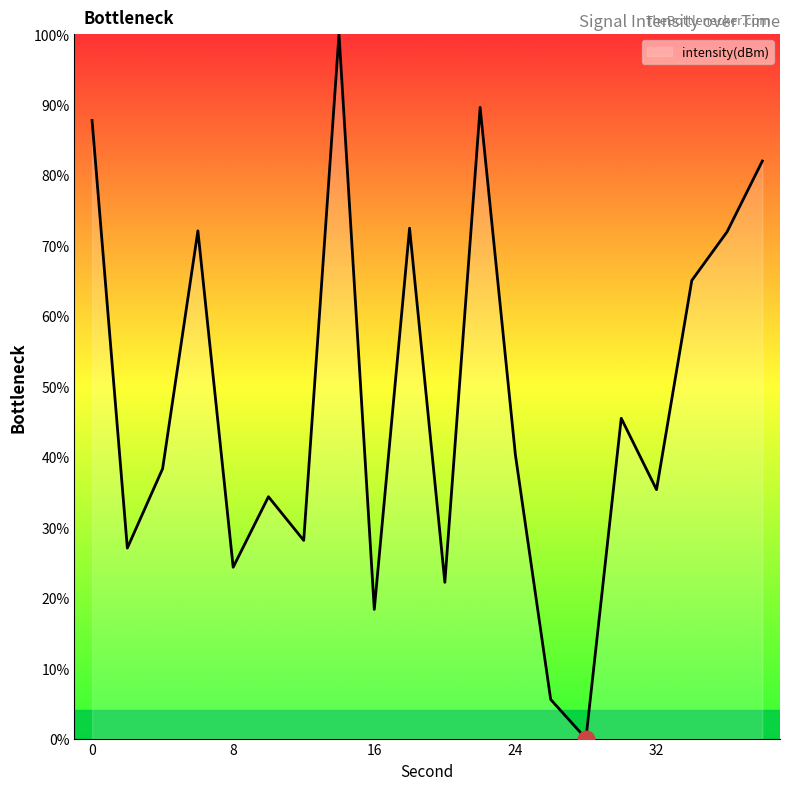

What is the greatest value displayed?

100.0